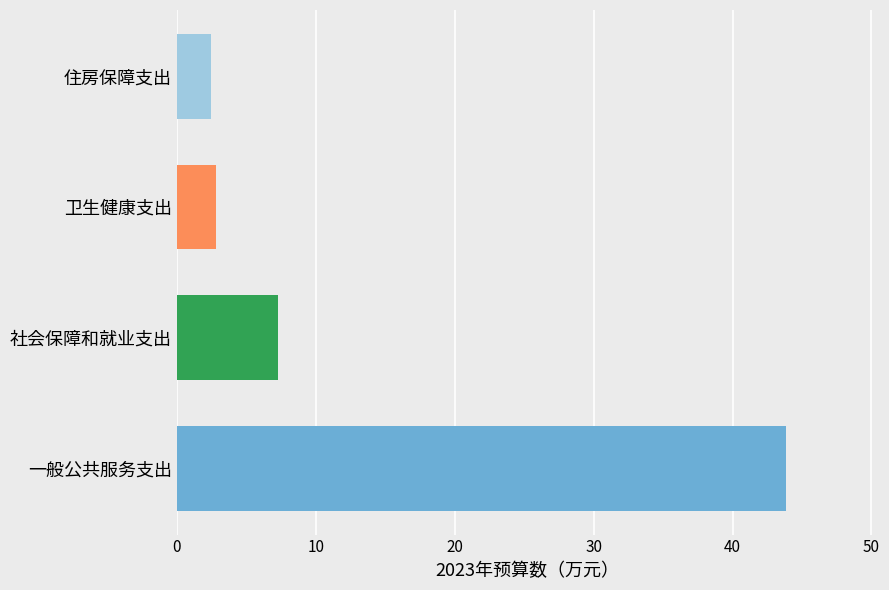

Which has a higher value, 住房保障支出 or 社会保障和就业支出?

社会保障和就业支出